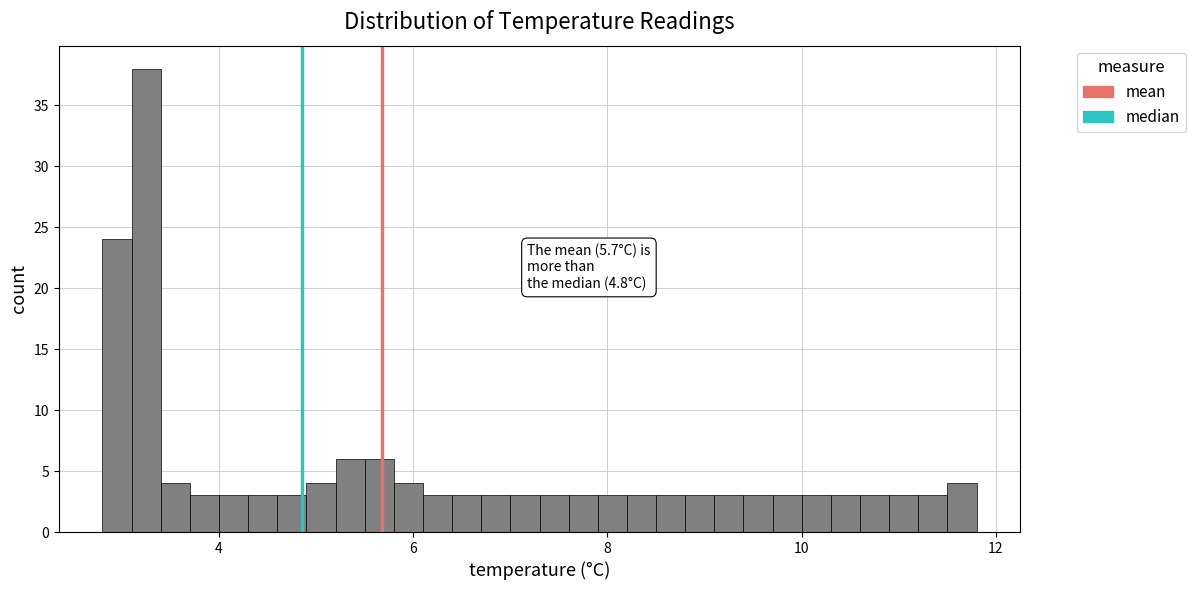

Read against the x-axis, roughly where is the centre of the tallest bar?

3.2